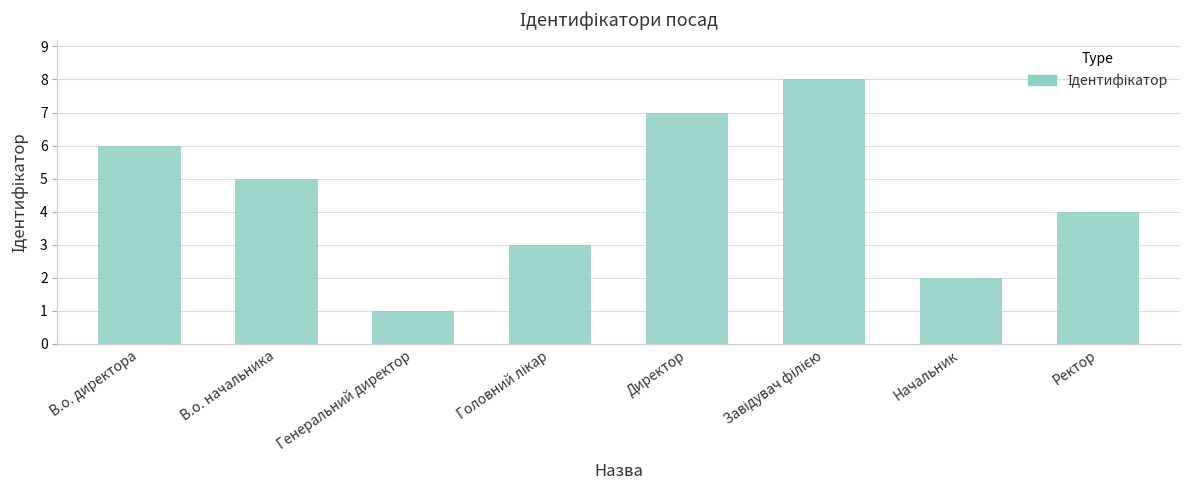

What position from the left is Директор?

5